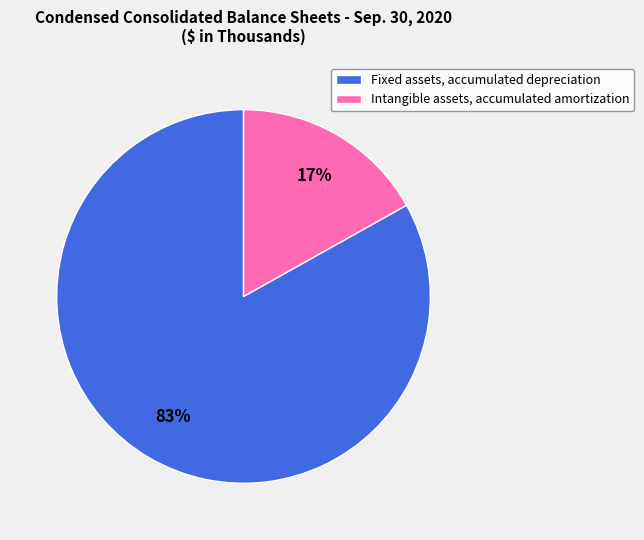

What is the ratio of the value at Fixed assets, accumulated depreciation to the value at Intangible assets, accumulated amortization?

4.9